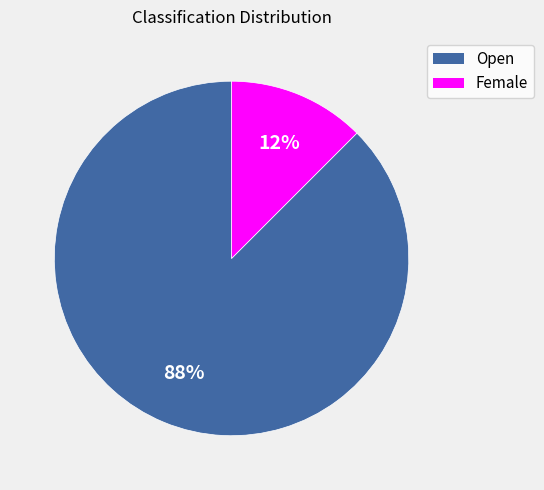

Is there any slice that represents more than half of the pie?

Yes